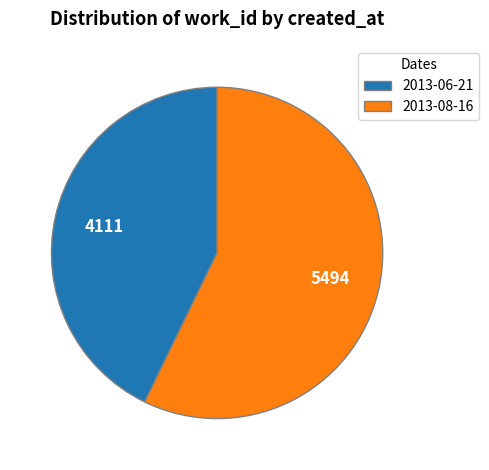

Do 2013-06-21 and 2013-08-16 together represent more than half of the pie?

Yes